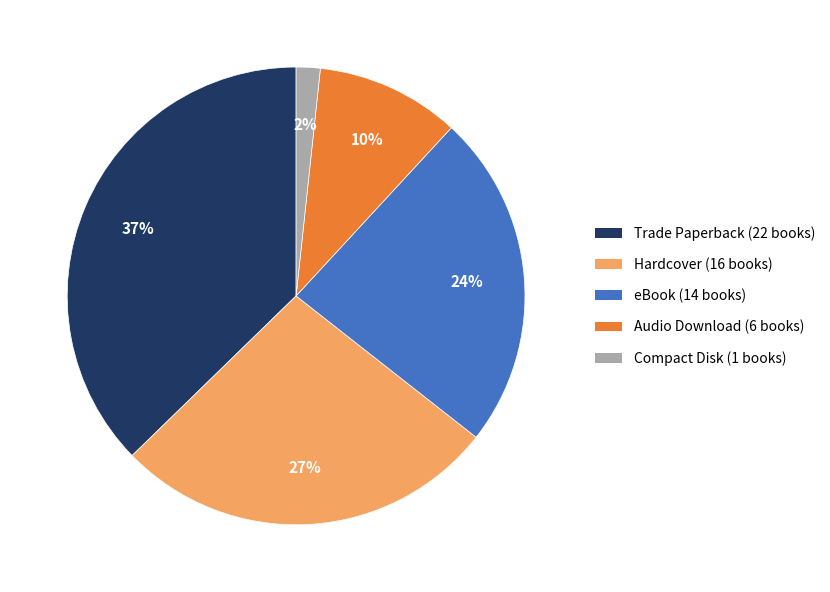

Is it true that eBook is 24% of the pie?

True